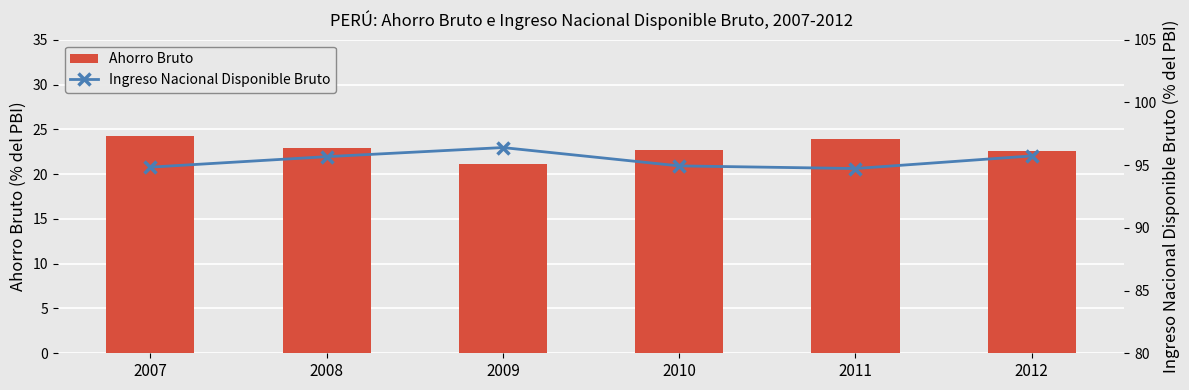

Rank the categories by Ingreso Nacional Disponible Bruto value from highest to lowest.

2009, 2012, 2008, 2010, 2007, 2011